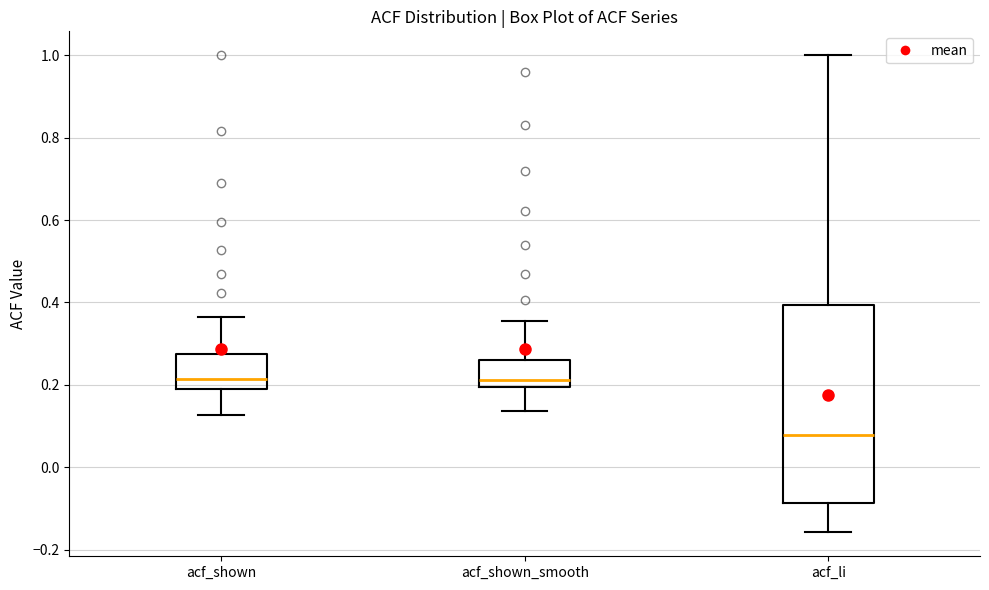

Reading left to right, transcribe this box plot: for each box, give where its median line is, the range the box spans, and where its two whiskers end, as read against the y-axis. The values are not printed on the chart, so give them approximately, as read against the axis.

acf_shown: median 0.22, box 0.18 to 0.28, whiskers 0.12 to 0.36
acf_shown_smooth: median 0.22, box 0.20 to 0.26, whiskers 0.14 to 0.36
acf_li: median 0.08, box -0.08 to 0.40, whiskers -0.16 to 1.00